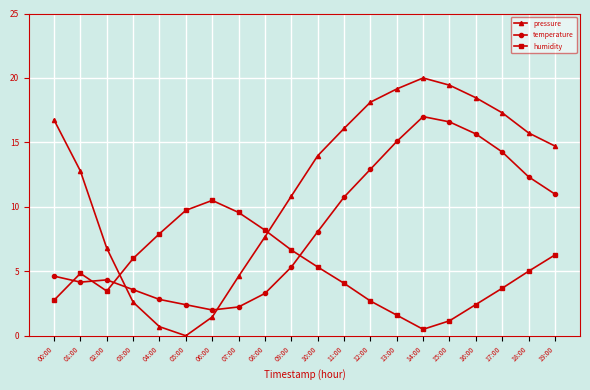

What is the label of the 6th point from the right?

14:00